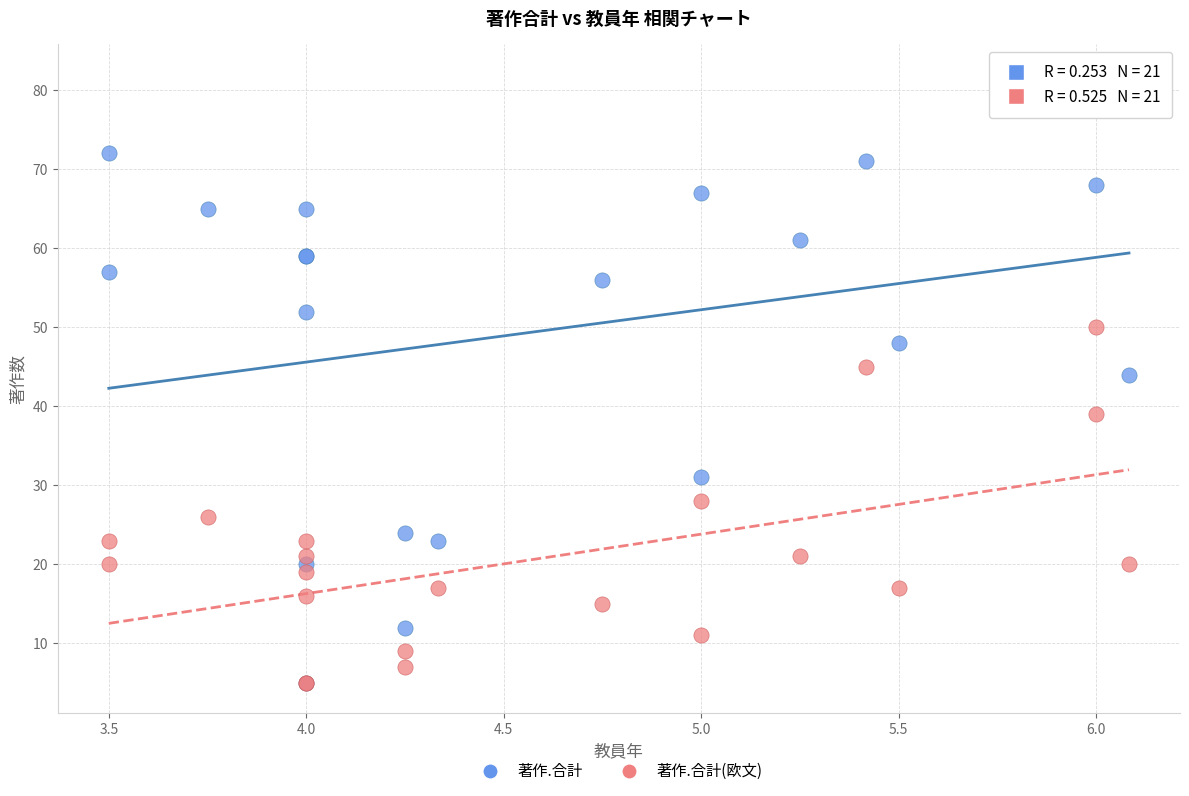

Across all series, what Y value is closest to 43?

44